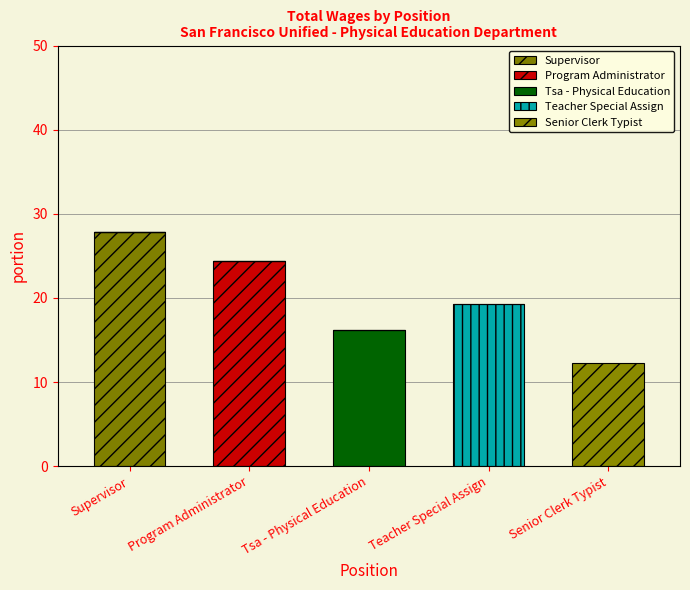

Which has a higher value, Teacher Special Assign or Senior Clerk Typist?

Teacher Special Assign